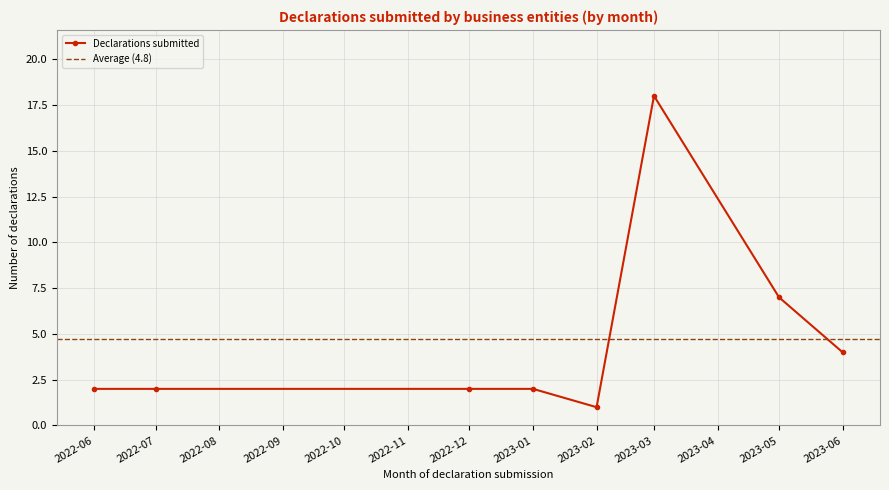

What is the sum of all values?

38